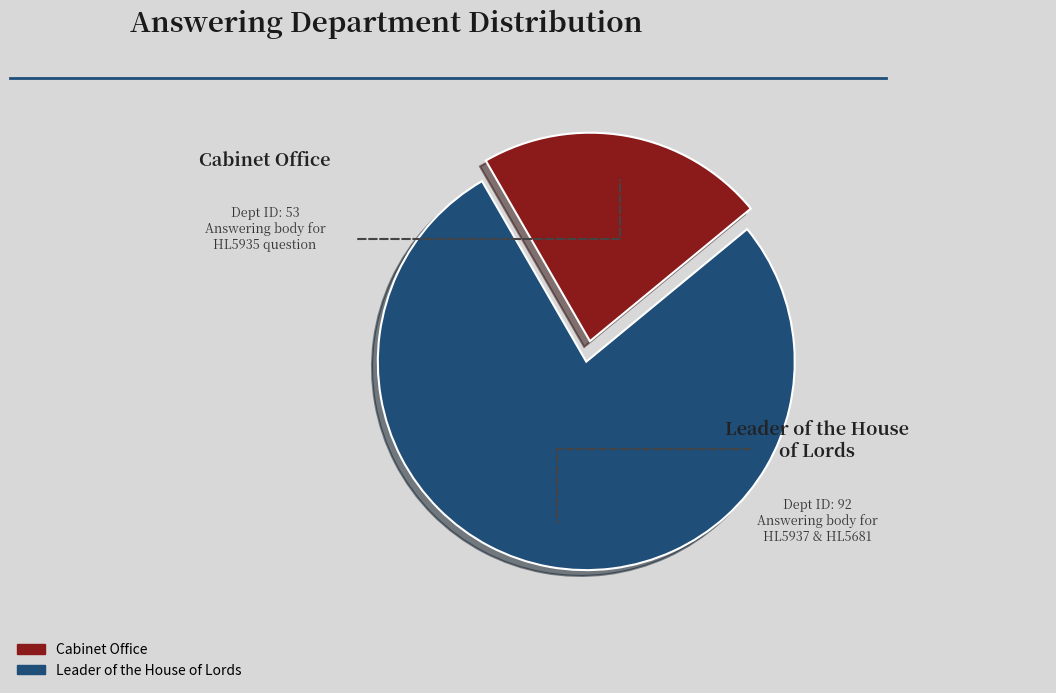

Is there any slice that represents more than half of the pie?

Yes